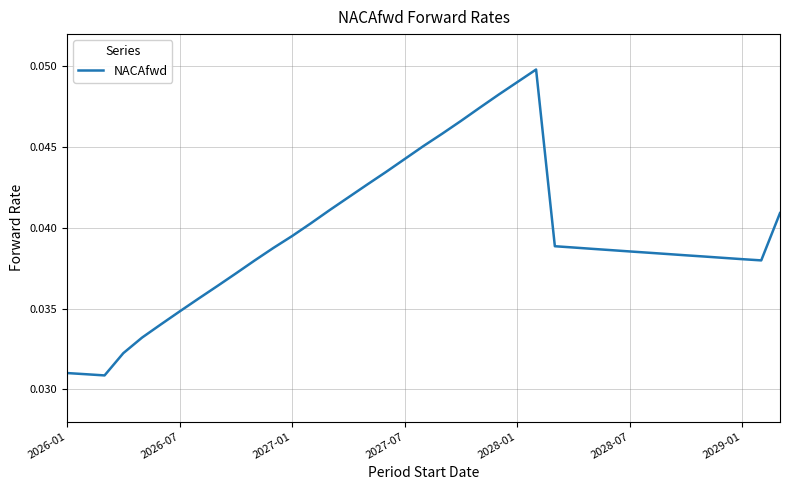

How many lines are shown in the chart?

1